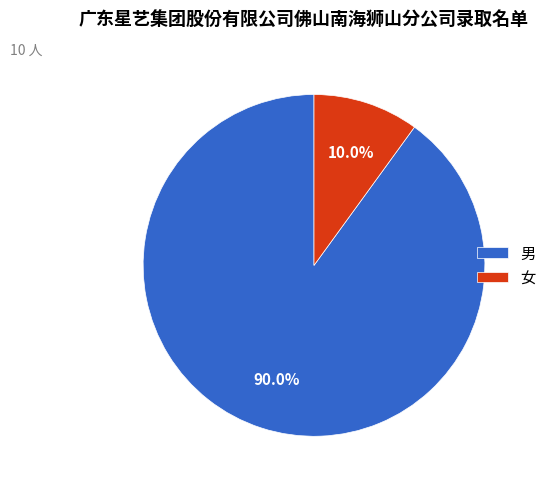

To the nearest percent, what is the difference between the largest and smallest slice percentages?

80%